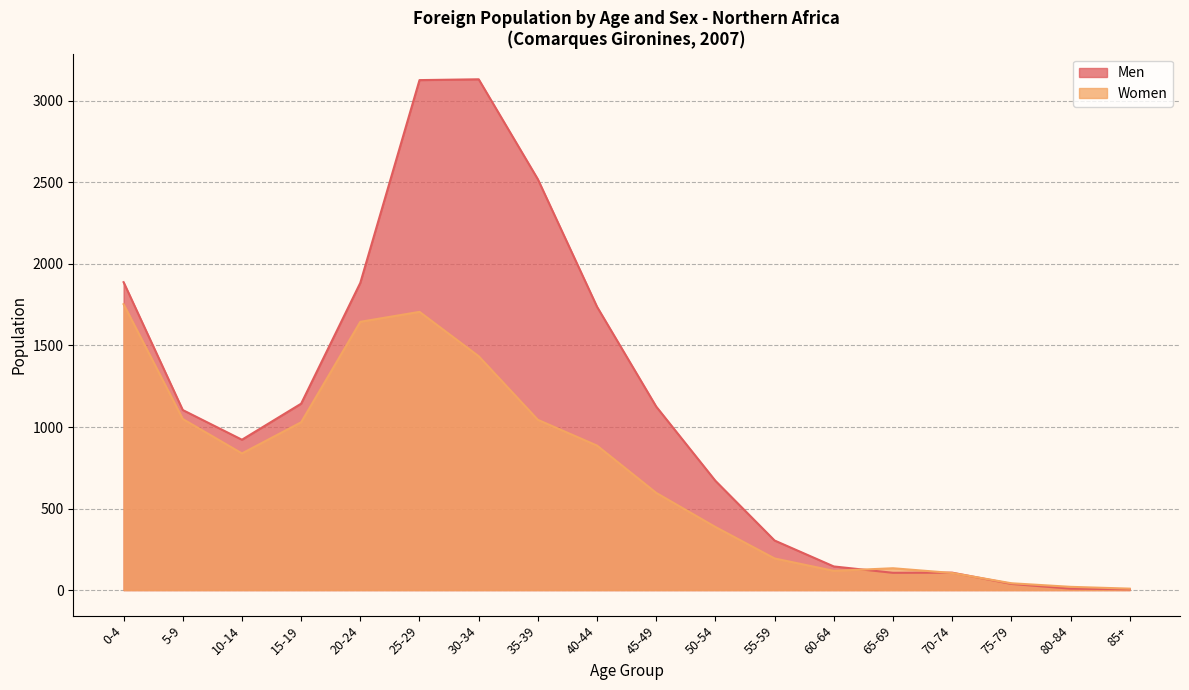

Where is the first local minimum for Women?

10-14